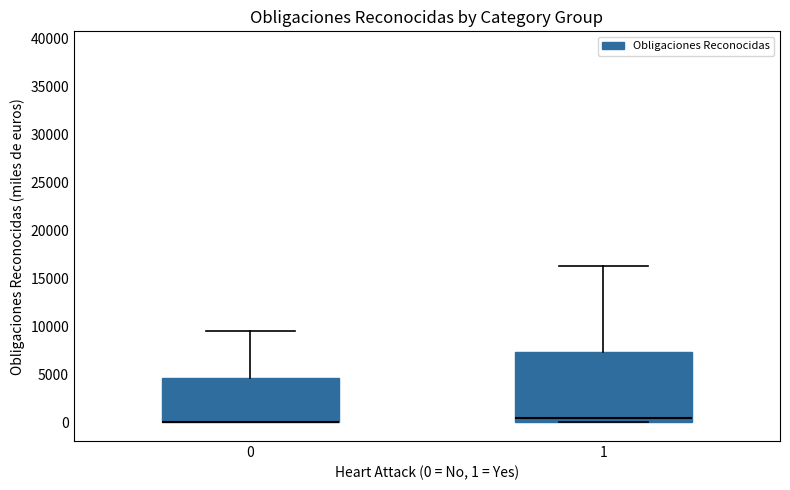

Where does the upper whisker of the box at x = 1 end on the y-axis? The values are not printed on the chart, so give them approximately, as read against the axis.

16500